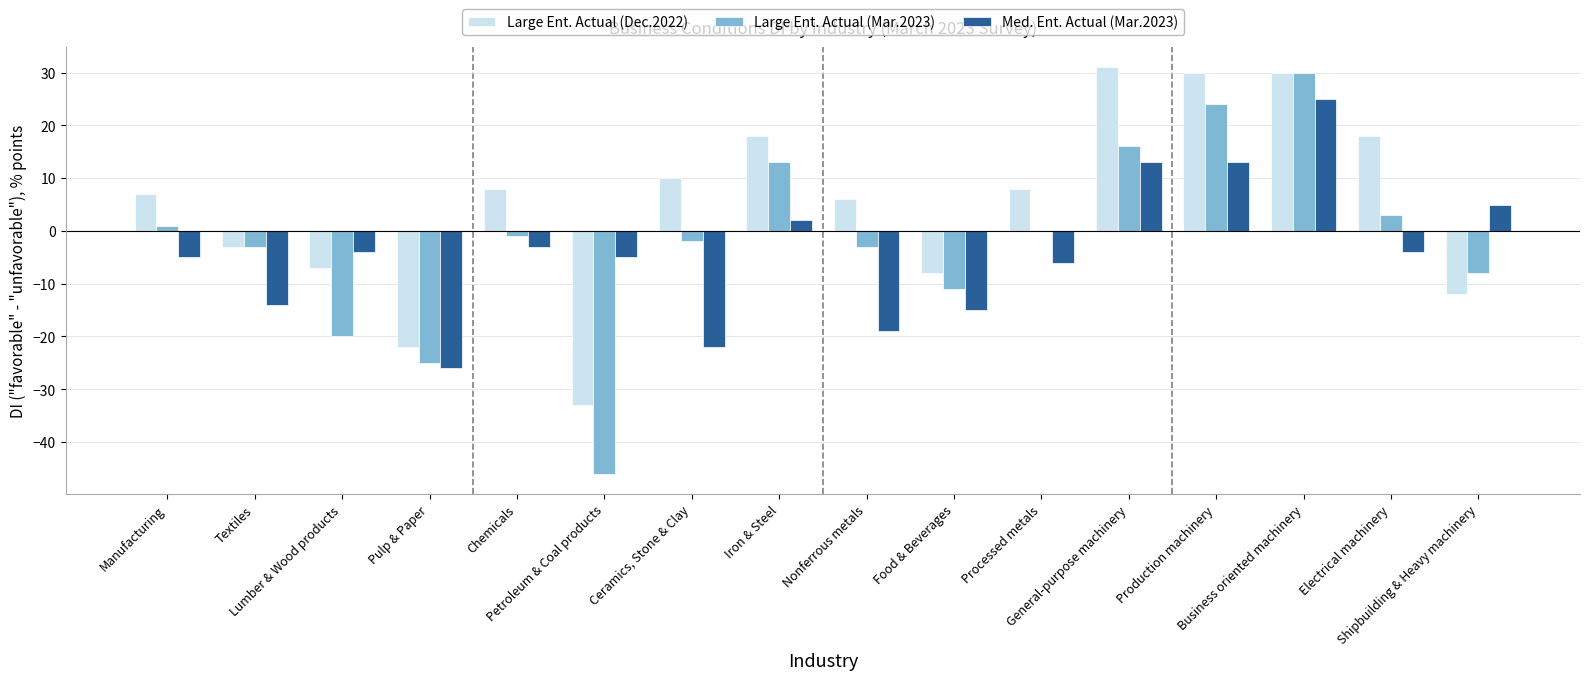

Is the value of Med. Ent. Actual (Mar.2023) at Nonferrous metals greater than the value of Large Ent. Actual (Mar.2023) at Shipbuilding & Heavy machinery?

No